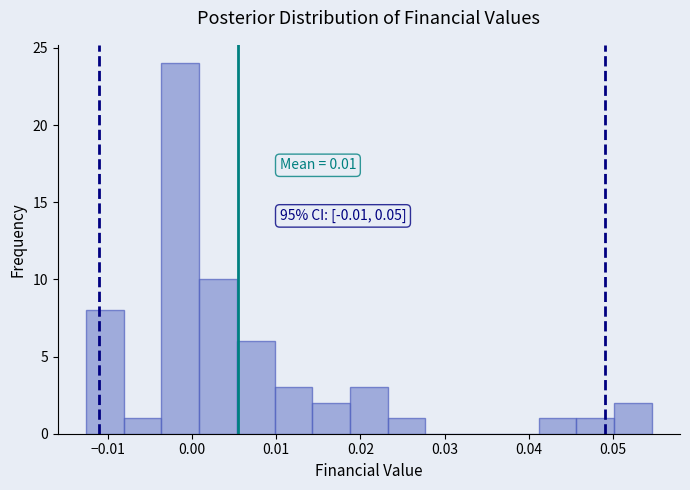

Which range on the x-axis has the tallest bar?

-0.004 to 0.001